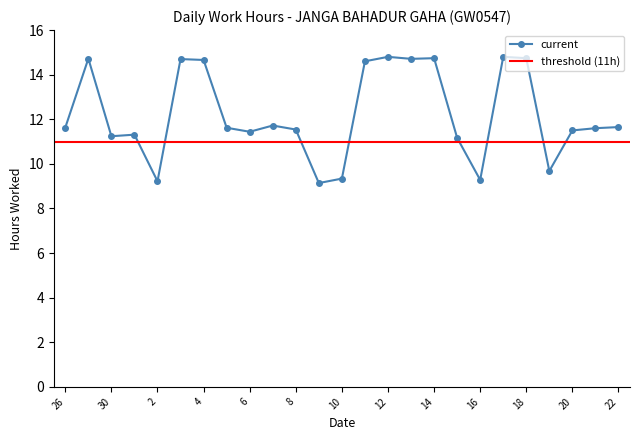

Does the chart have visible grid lines?

No